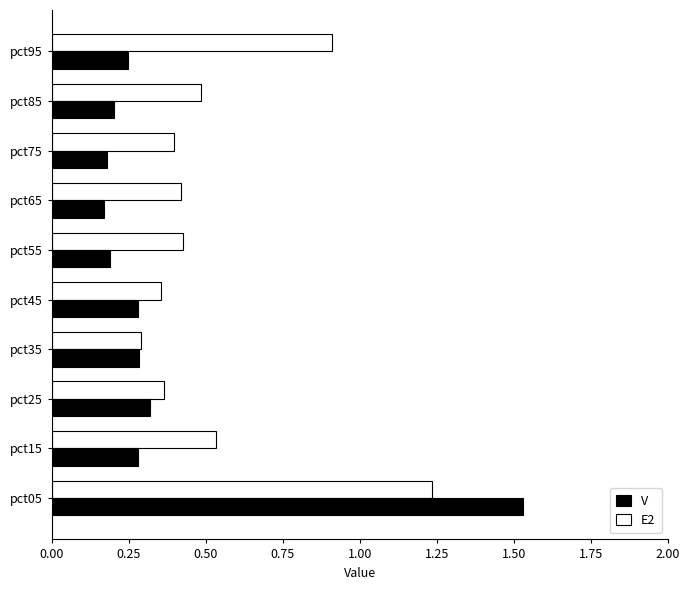

At which label is E2 closest to 0?

pct35